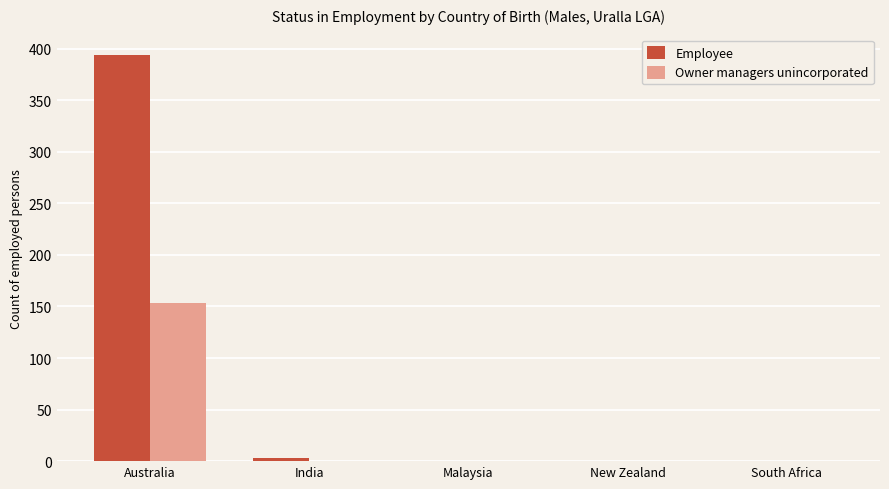

How many categories are shown in the chart?

5